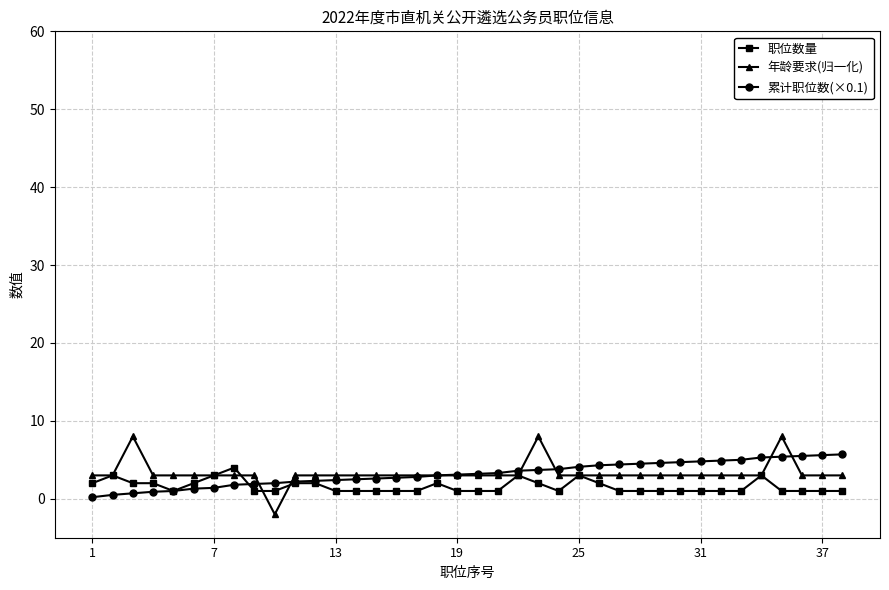

True or false: 职位数量 has more than 0 interior local peaks.

True